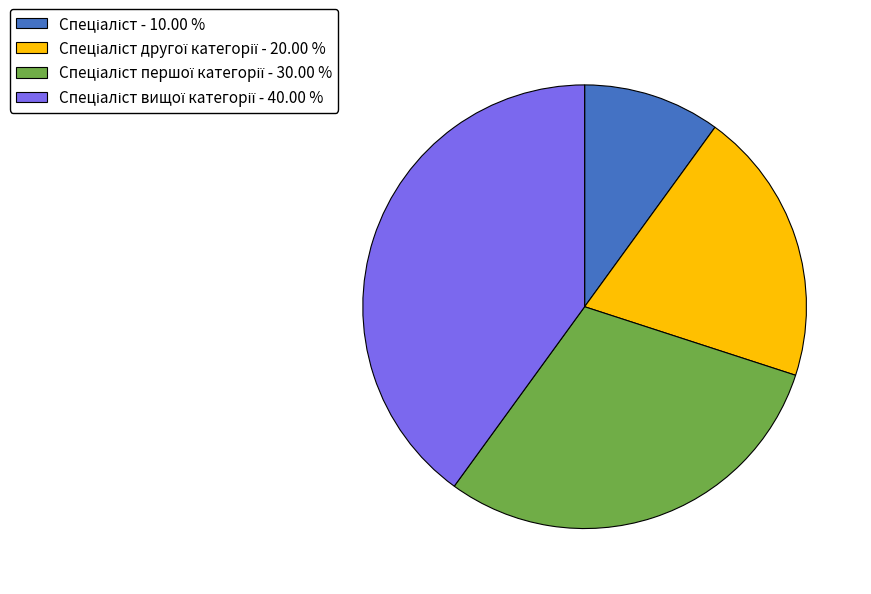

Does any single category account for the majority?

No